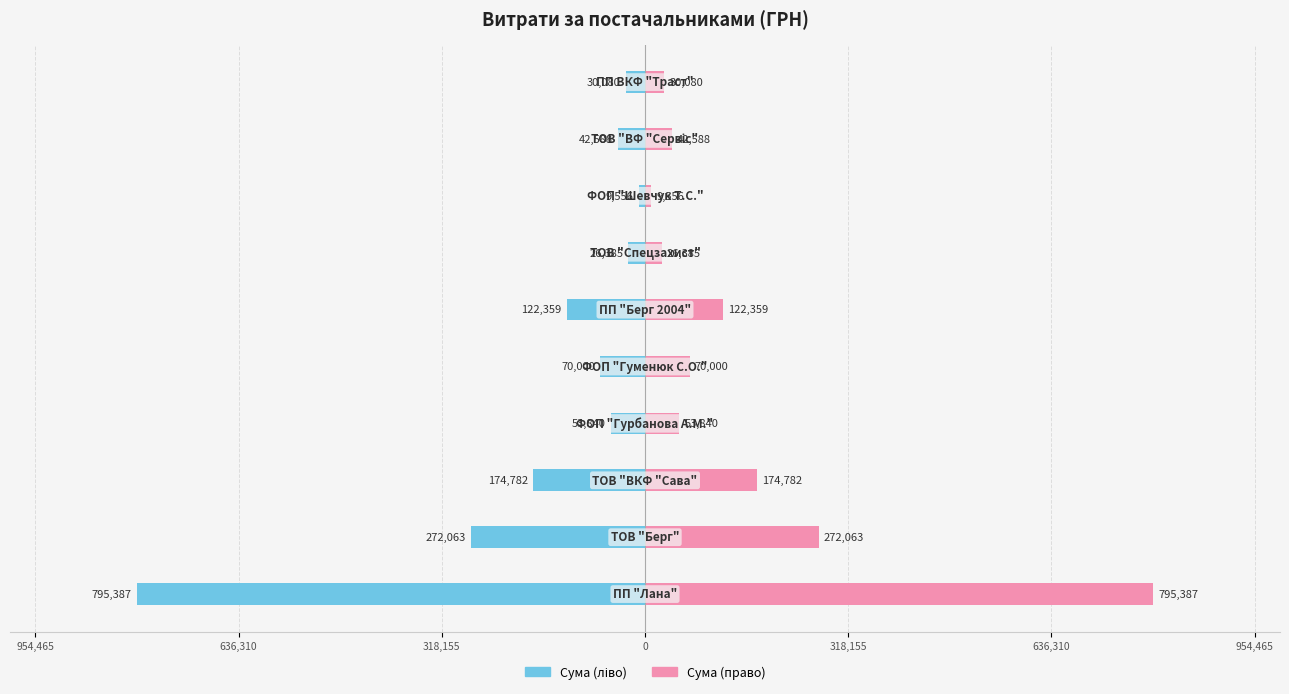

What is the average value of the СУМА (ГРН) [right] series?

159704.0